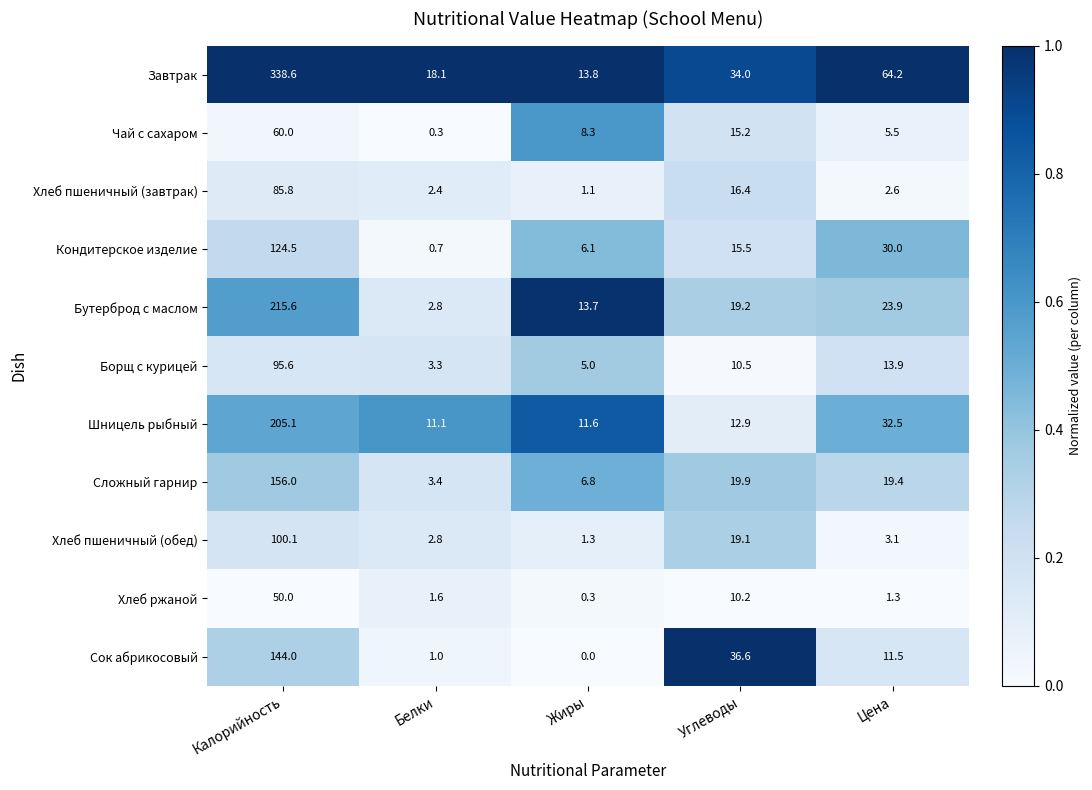

True or false: Хлеб пшеничный (завтрак) has a value of 143.7 at Калорийность.

False